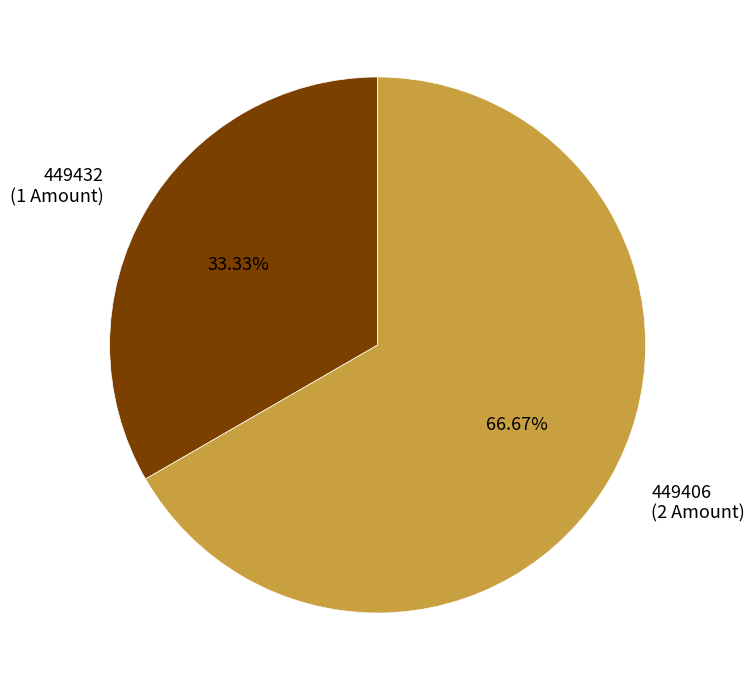

How many segments does this pie chart have?

2